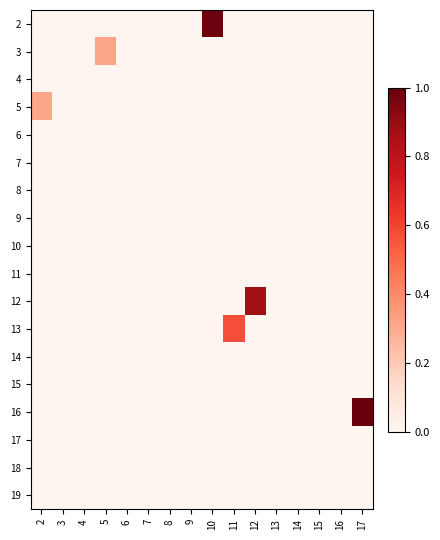

Rank the series by their maximum value, from lowest to highest.

4, 6, 7, 8, 9, 10, 11, 14, 15, 17, 18, 19, 5, 3, 13, 12, 2, 16